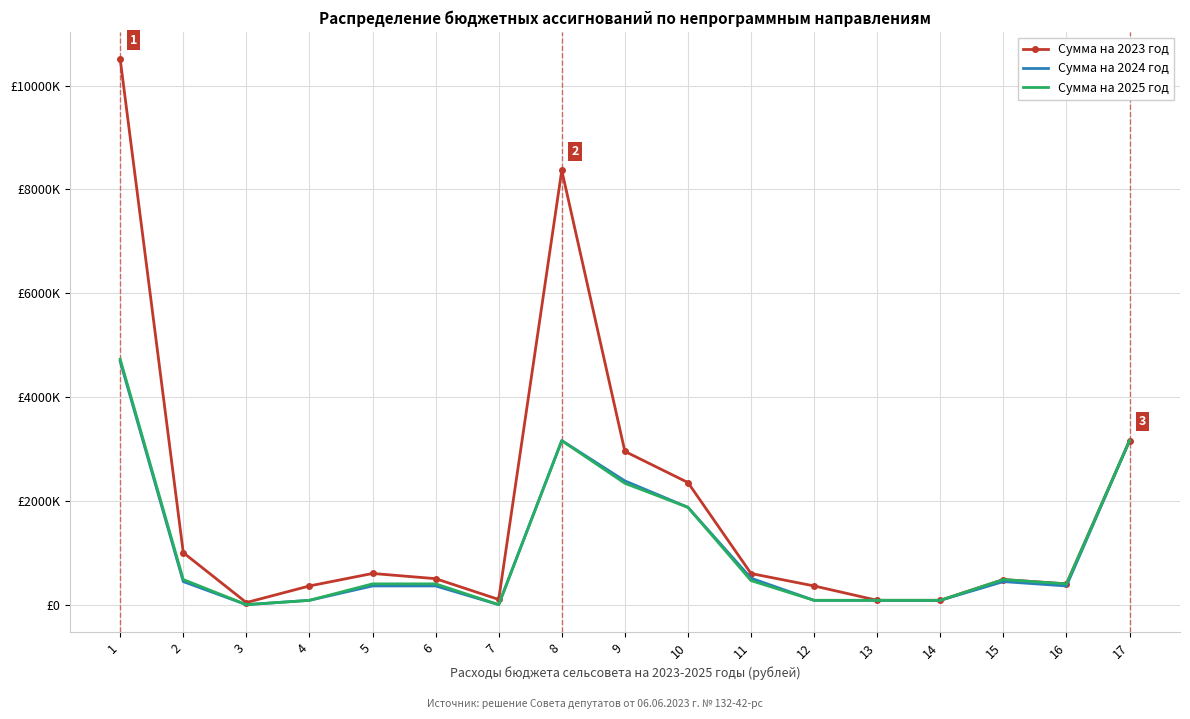

What are all the series names shown in the legend?

Сумма на 2023 год, Сумма на 2024 год, Сумма на 2025 год